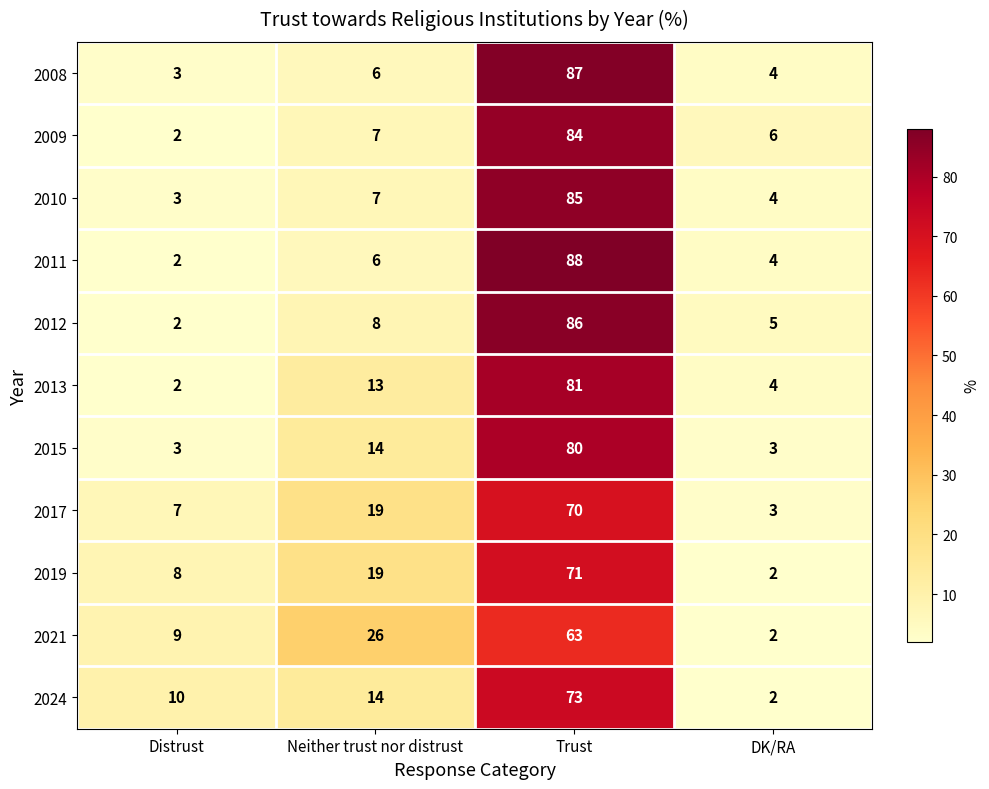

Which series has the widest spread of values?

2011